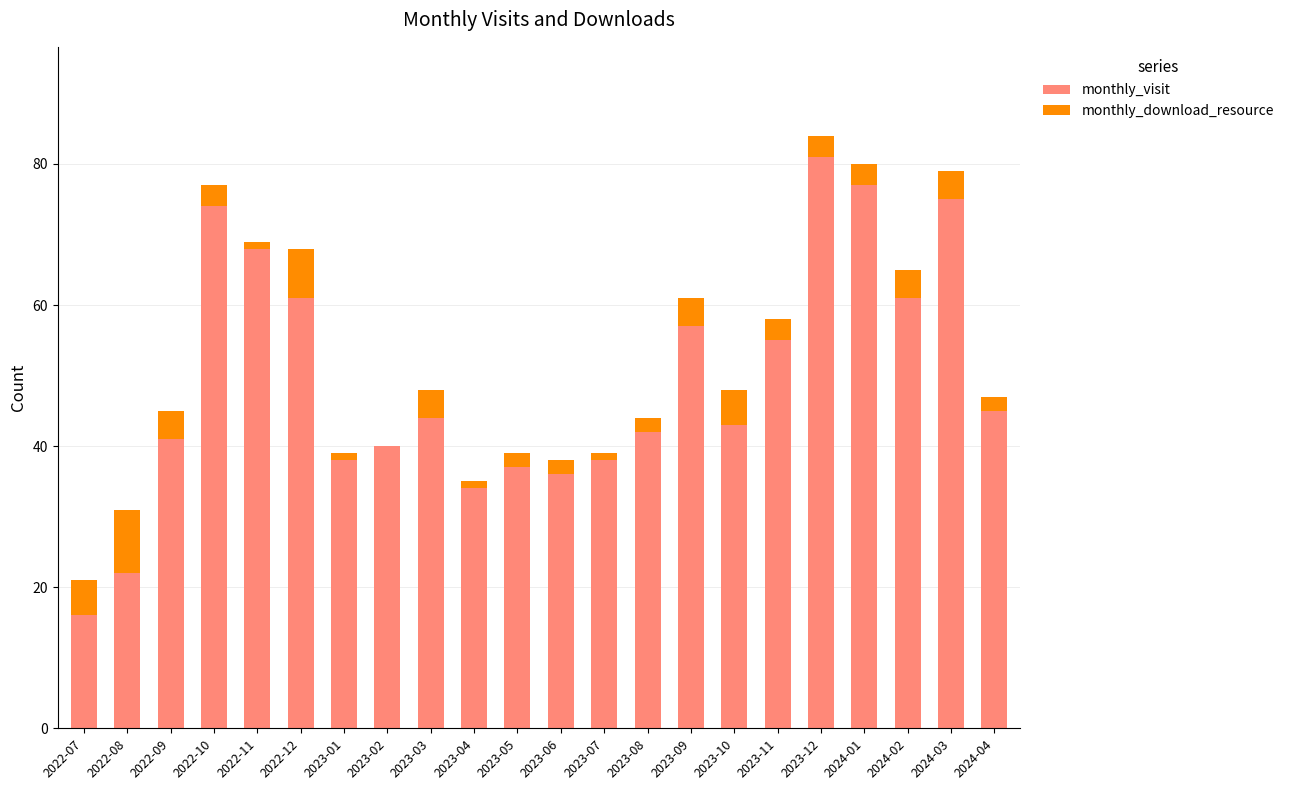

What is the total value across all series at 2023-02?

40